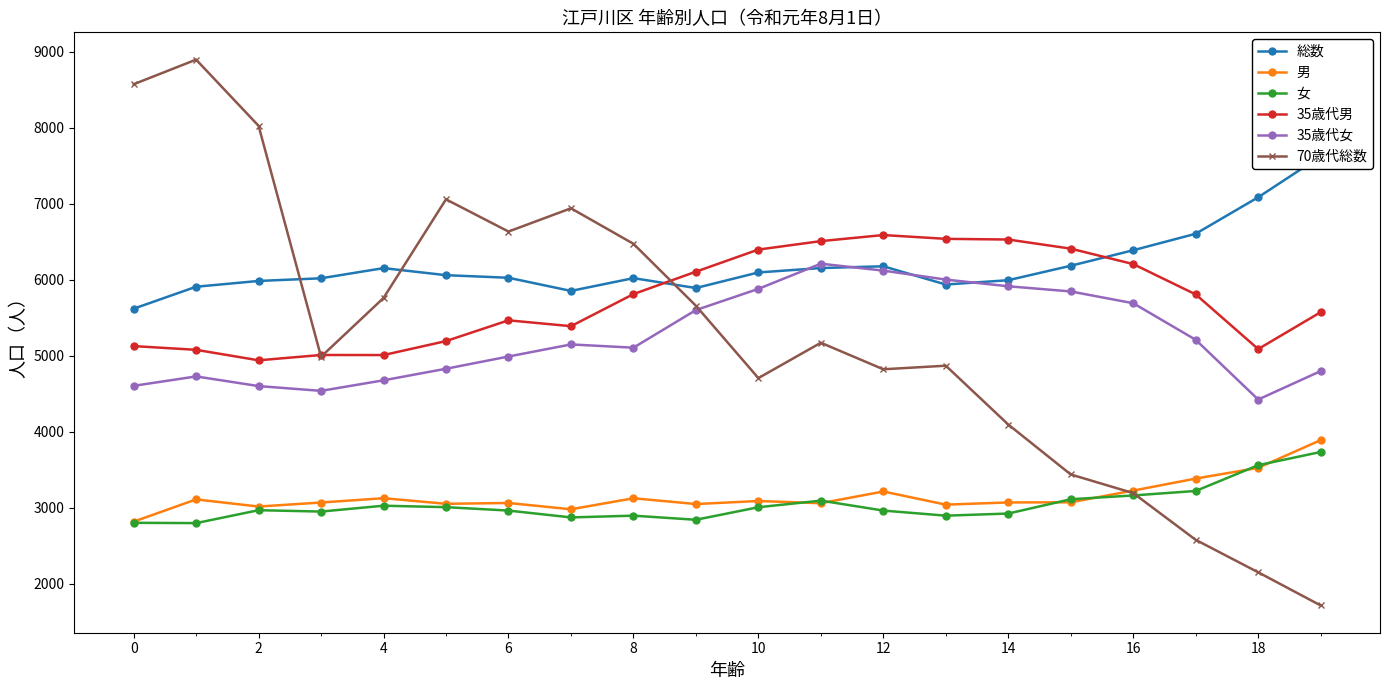

How many data points in 総数 are less than 6060?

10